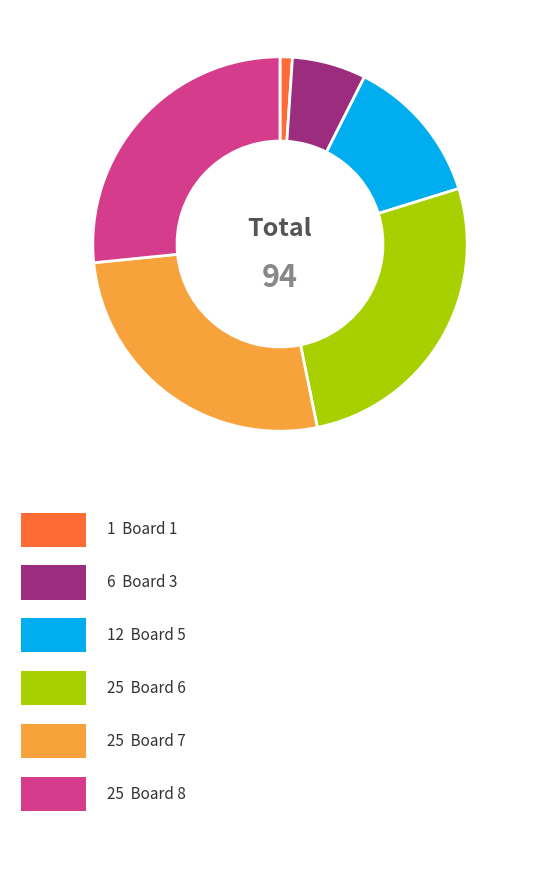

Is there any slice that represents more than half of the pie?

No